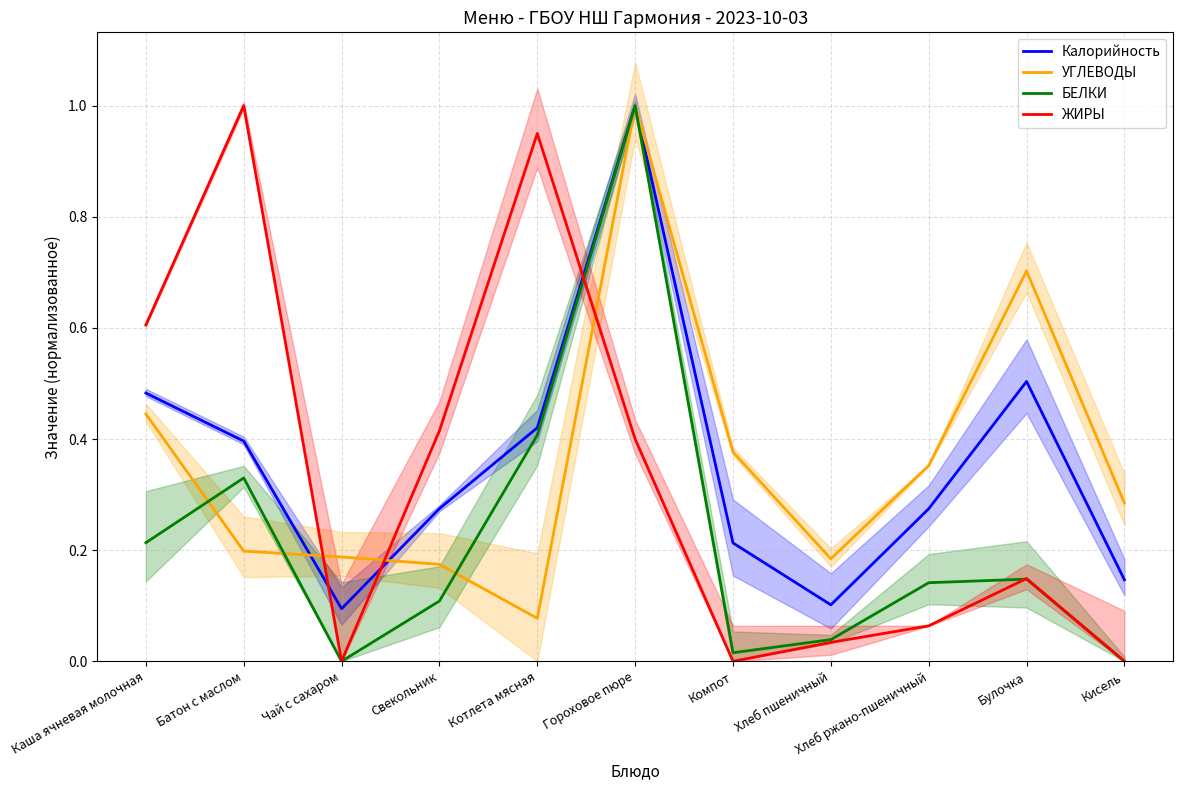

Which category has the lowest value in the БЕЛКИ series?

Чай с сахаром